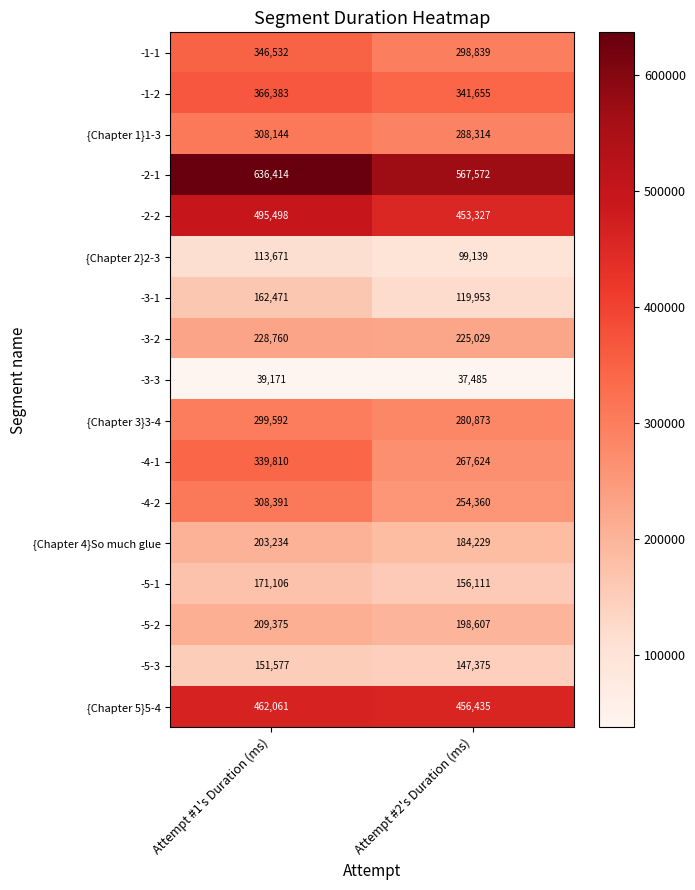

What is the difference between the maximum and minimum values in the -3-2 series?

3731